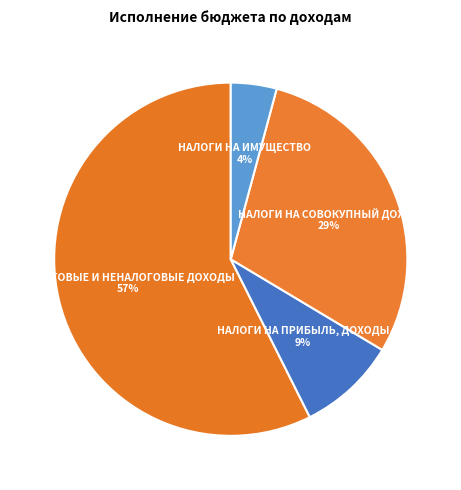

Which slice is the smallest?

НАЛОГИ НА ИМУЩЕСТВО